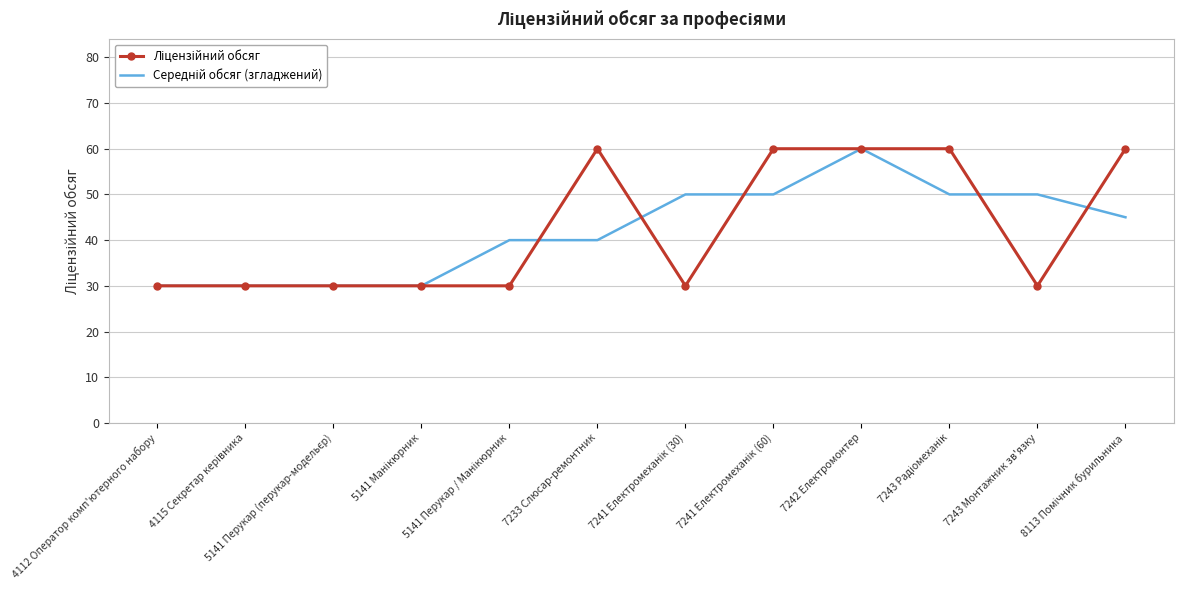

What is the maximum value shown in the chart?

60